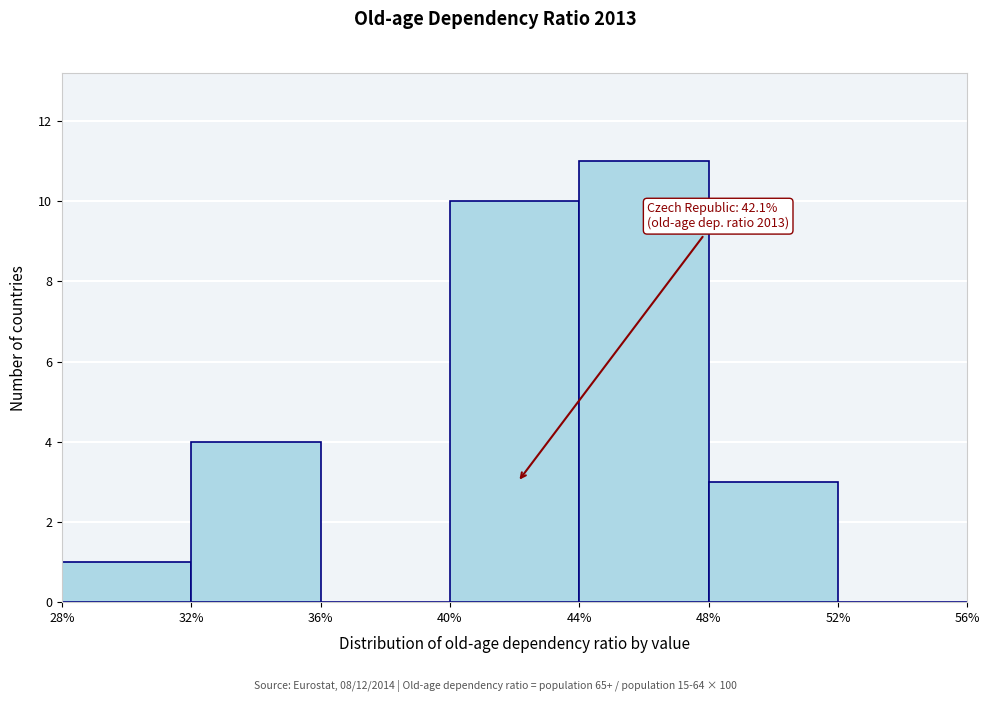

Which range on the x-axis has the tallest bar?

44% to 48%